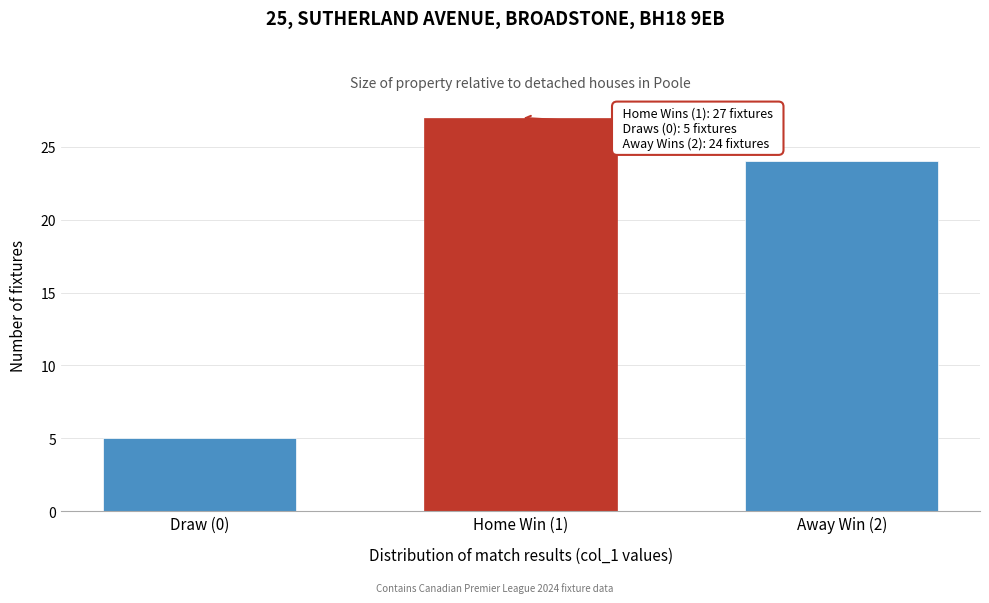

Reading right to left, what are all the values shown in this chart?

Away Win (2)=24	Home Win (1)=27	Draw (0)=5